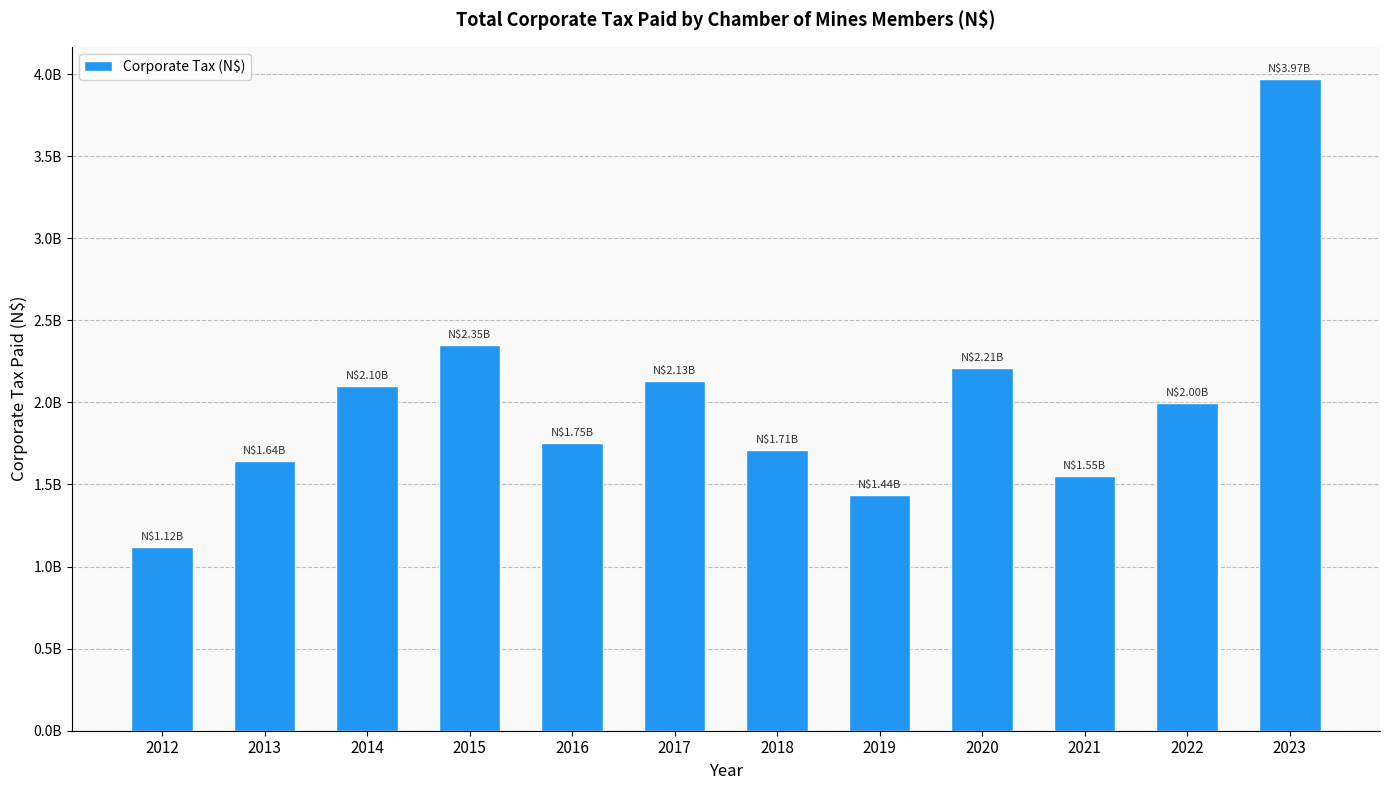

What is the difference between the maximum and minimum values?

2847725141